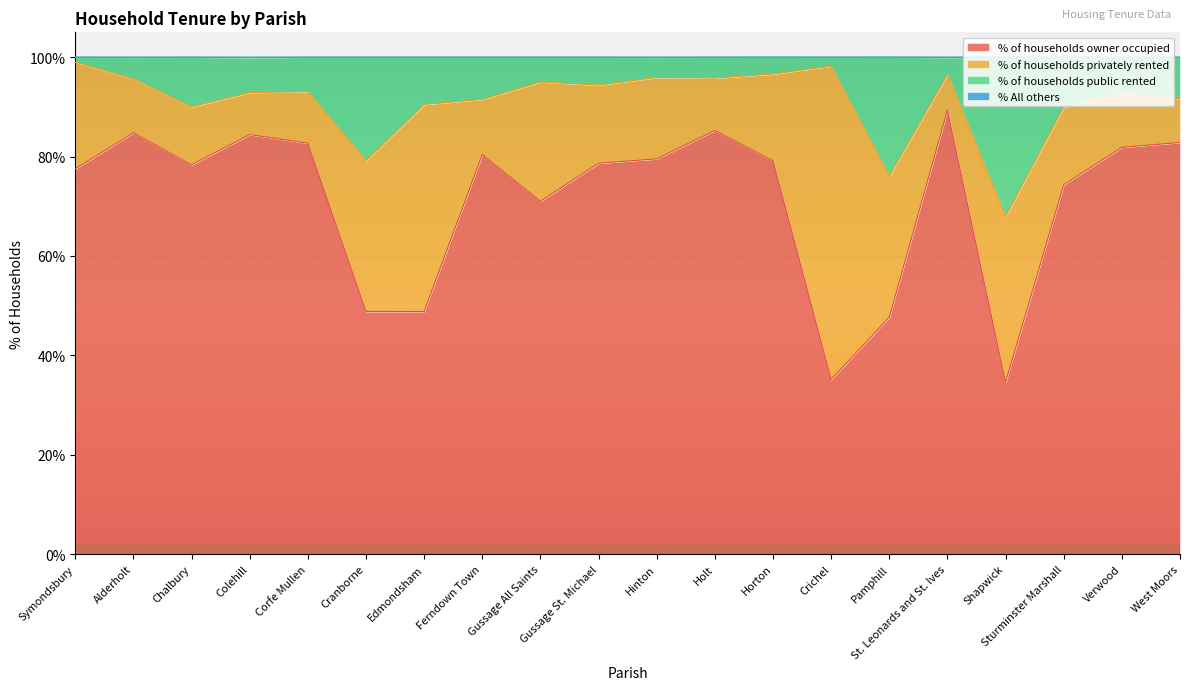

What is the total value across all series at Gussage St. Michael?

100.0